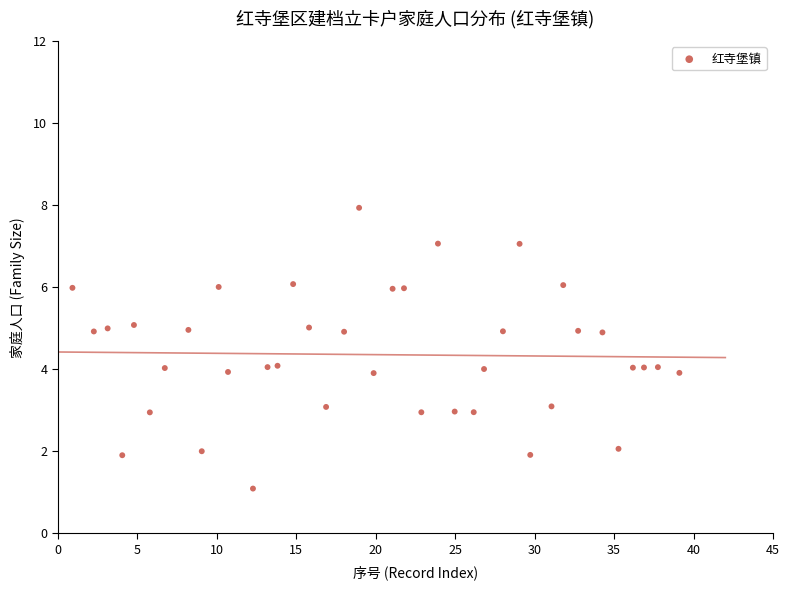

What is the range of Y values (max minus min)?

6.8